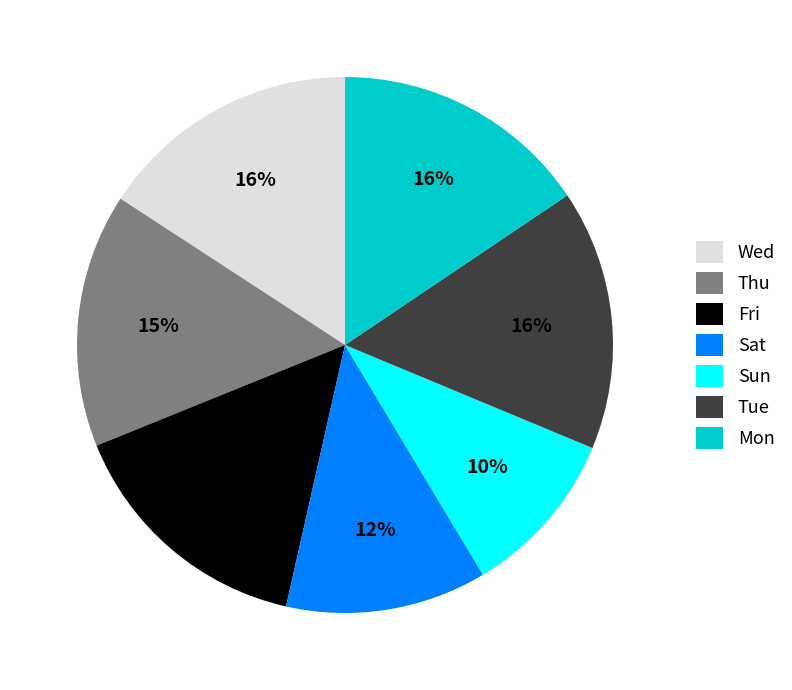

To the nearest percent, what portion does Sat represent?

12%